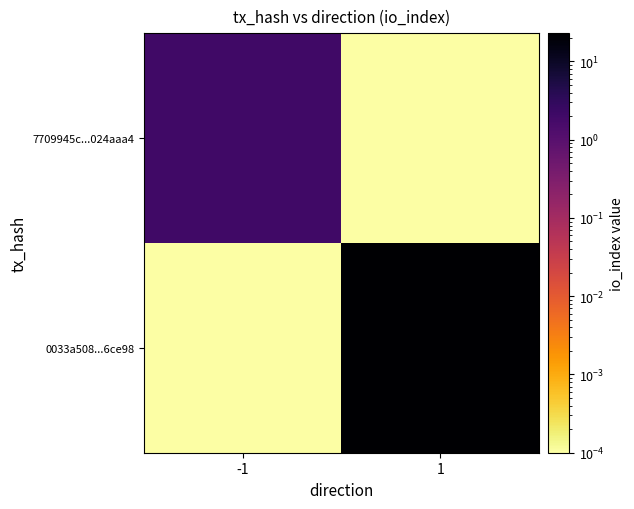

Count the number of categories in the chart.

2